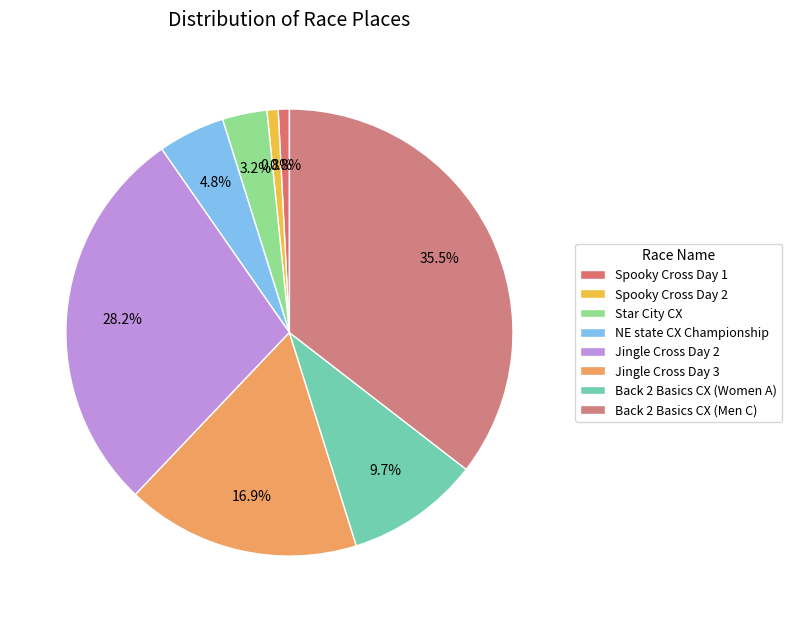

What percentage is the NE state CX Championship slice, to the nearest percent?

5%